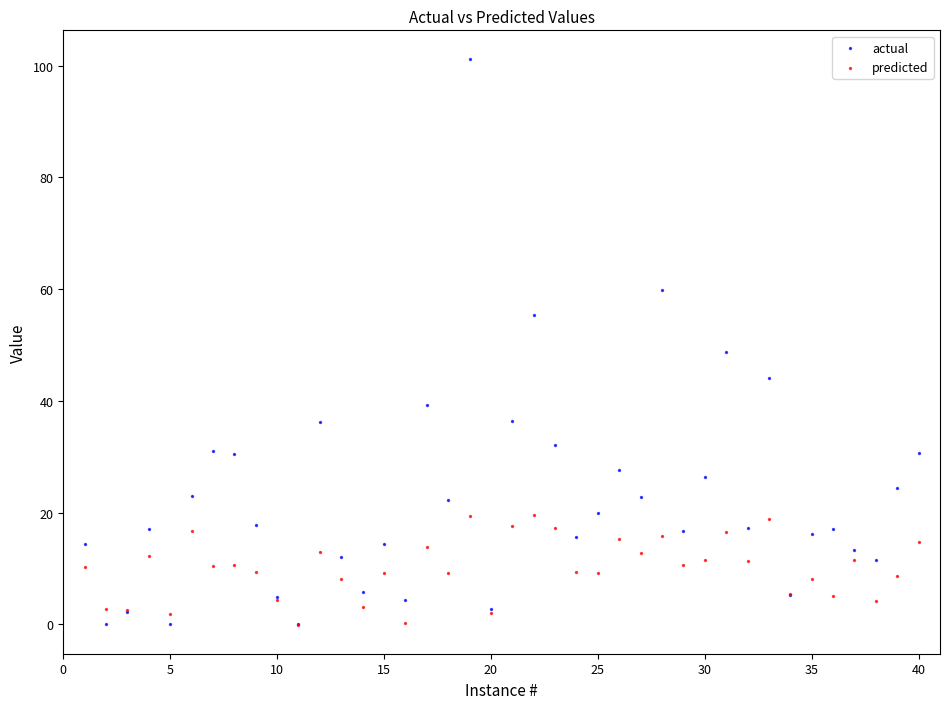

Across all series, what Y value is closest to 50?

48.8